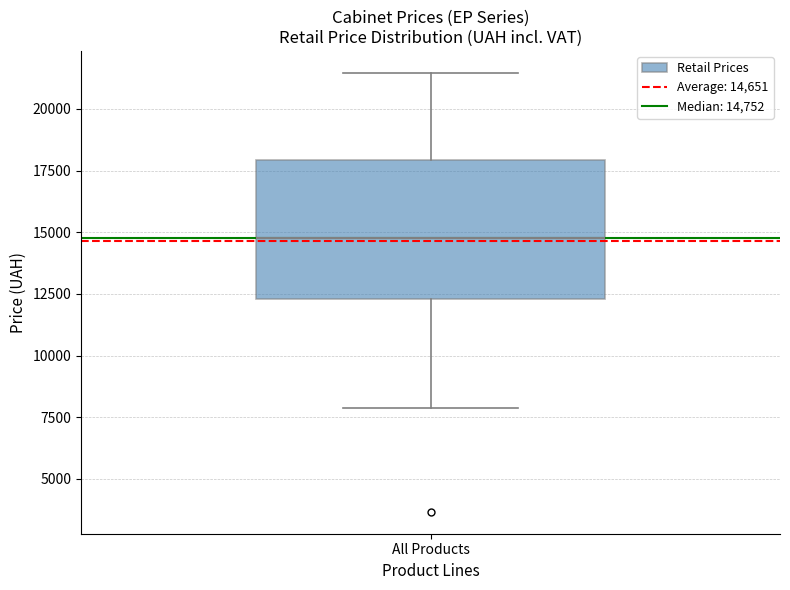

Where does the median line of the box for All Products sit on the y-axis? The values are not printed on the chart, so give them approximately, as read against the axis.

15000